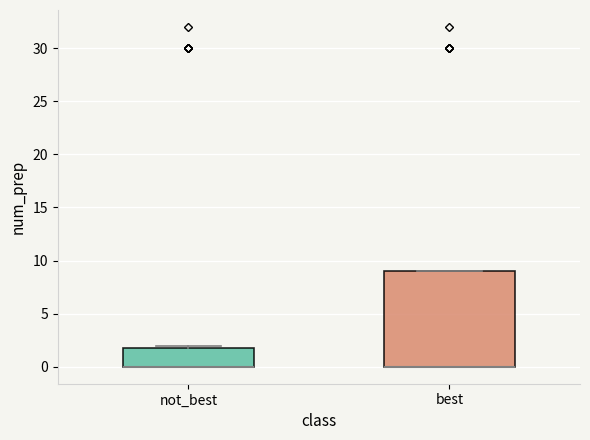

Where is the lower edge of the box for best on the y-axis? The values are not printed on the chart, so give them approximately, as read against the axis.

0